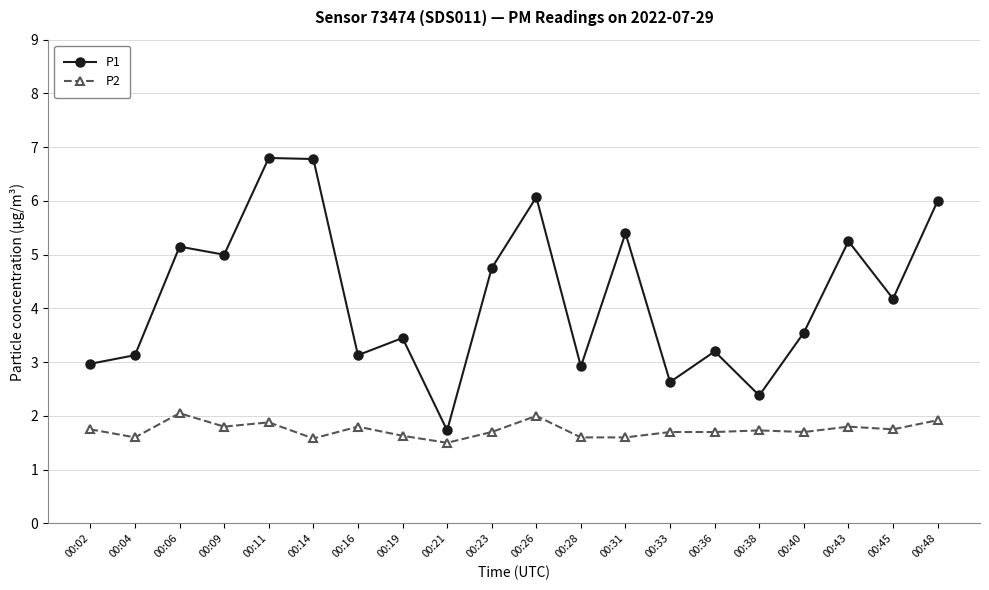

What is the average value of the P2 series?

1.7